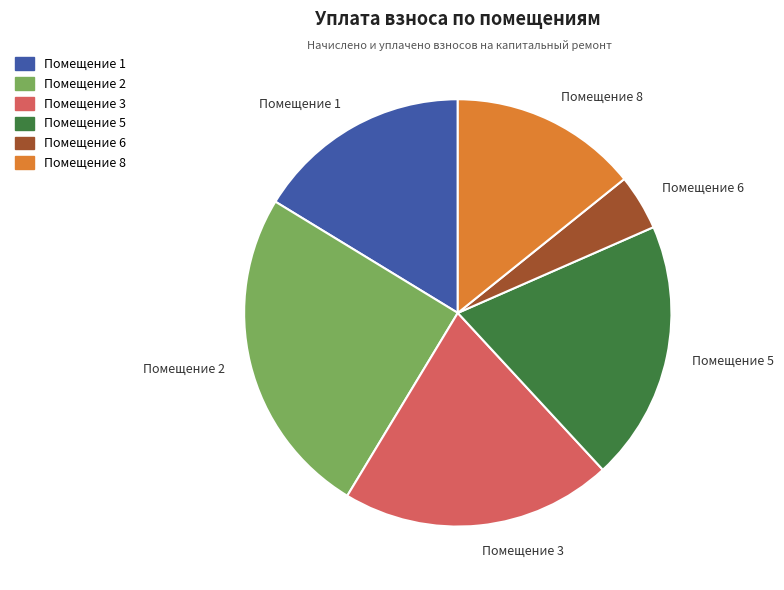

Does Помещение 2 account for over 50% of the chart?

No